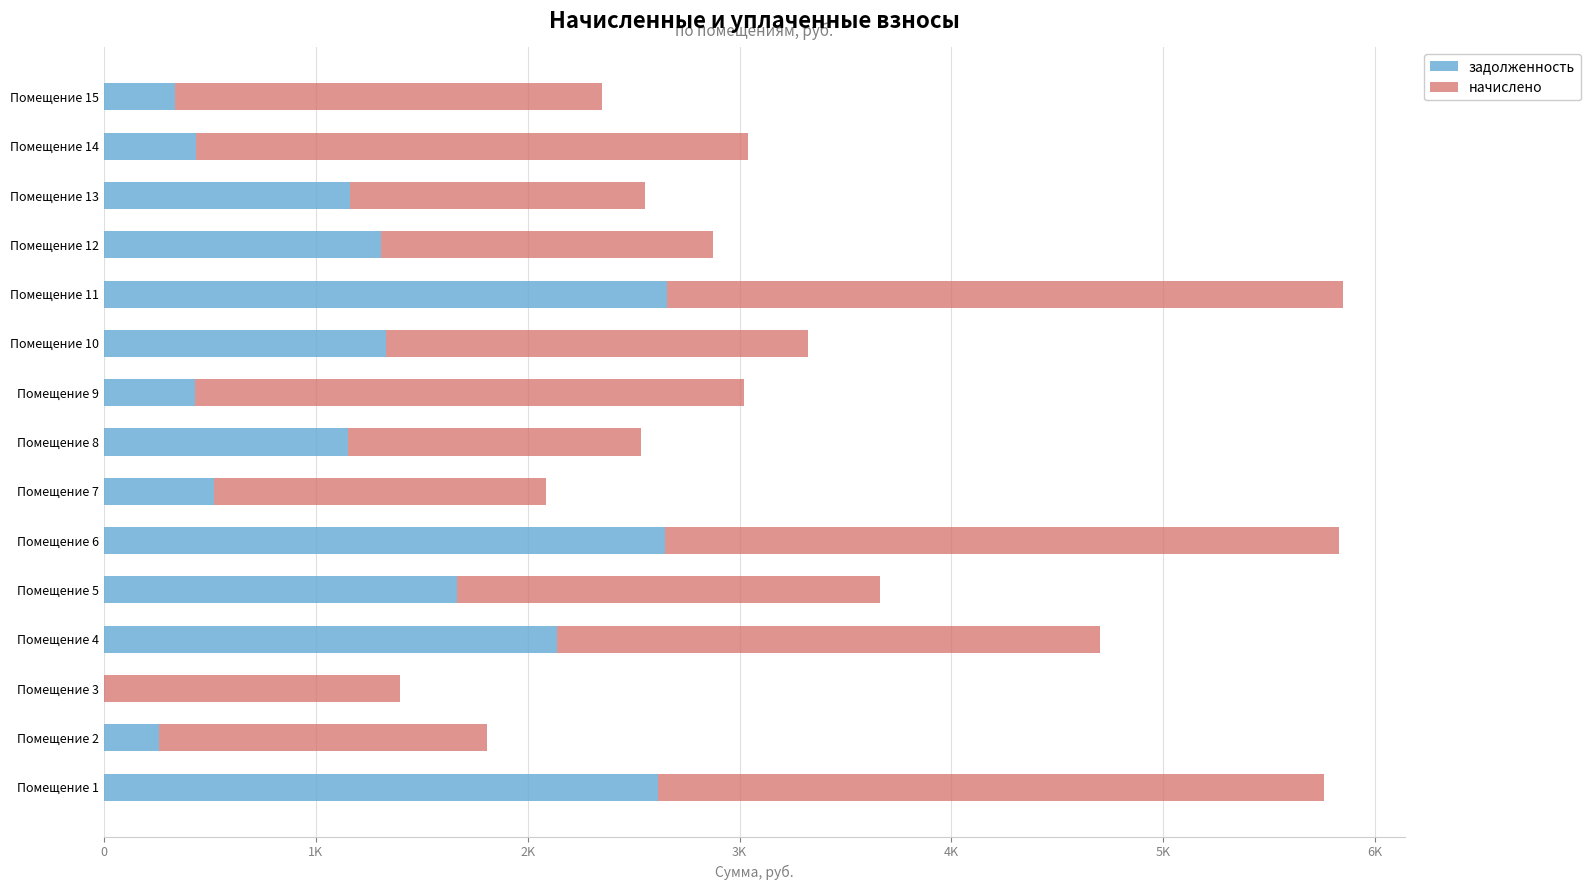

What are all the series names shown in the legend?

задолженность, начислено